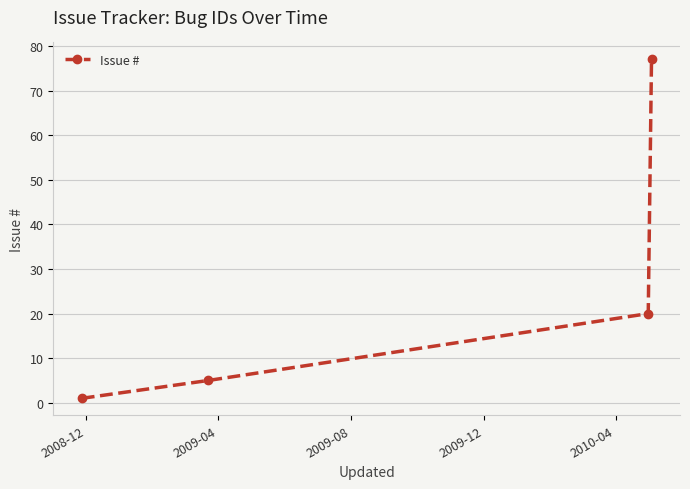

What is the value of the 4th point from the left?

77